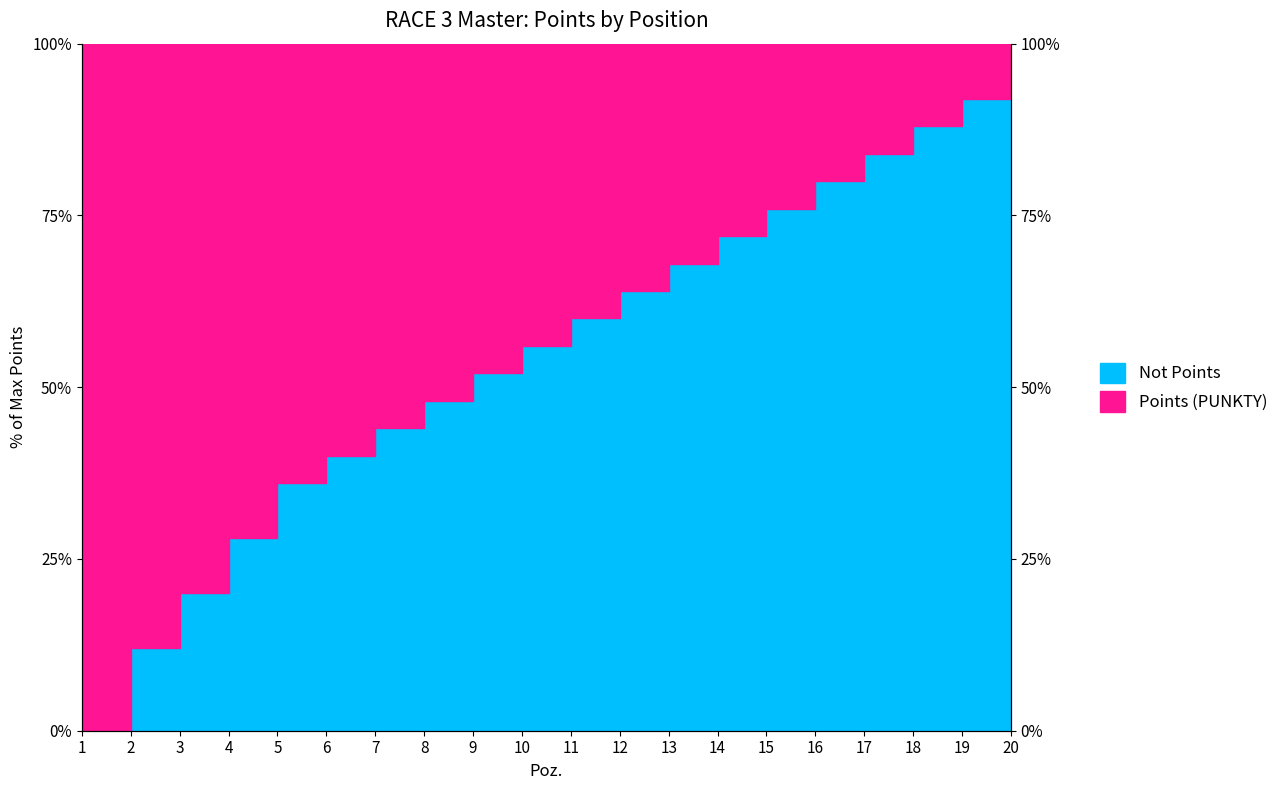

Reading left to right, extract all data points from this chart.

0.0	12.0	20.0	28.0	36.0	40.0	44.0	48.0	52.0	56.0	60.0	64.0	68.0	72.0	76.0	80.0	84.0	88.0	92.0	96.0